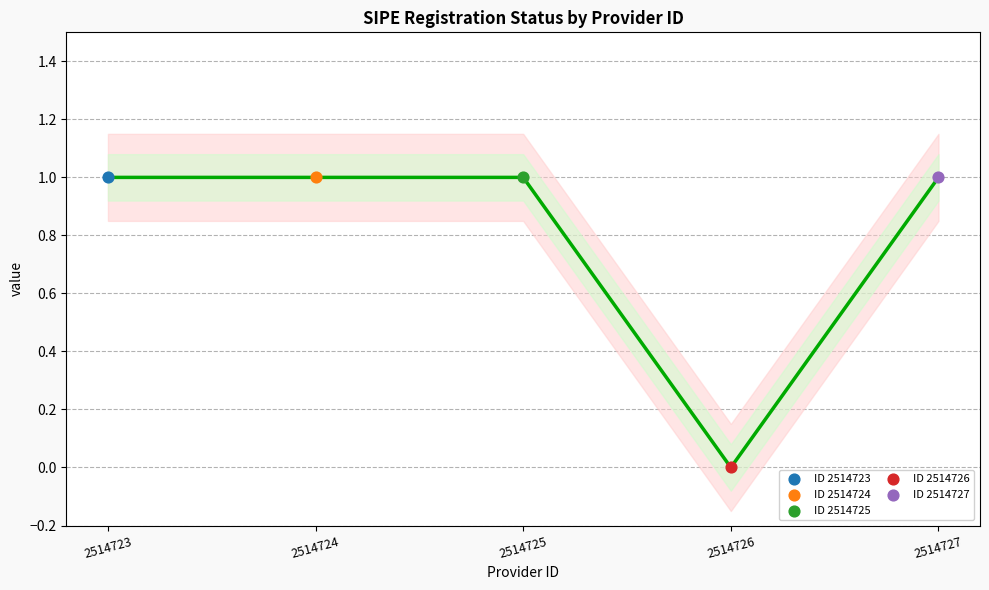

What are all the series names shown in the legend?

ID 2514723, ID 2514724, ID 2514725, ID 2514726, ID 2514727